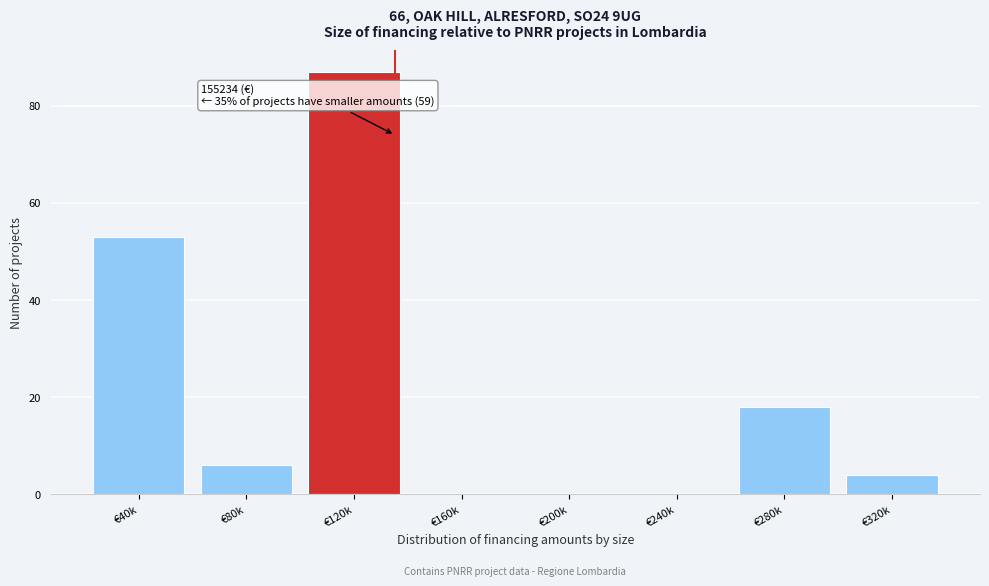

Reading left to right, list all the values displayed in this chart.

€40k=53	€80k=6	€120k=87	€160k=0	€200k=0	€240k=0	€280k=18	€320k=4